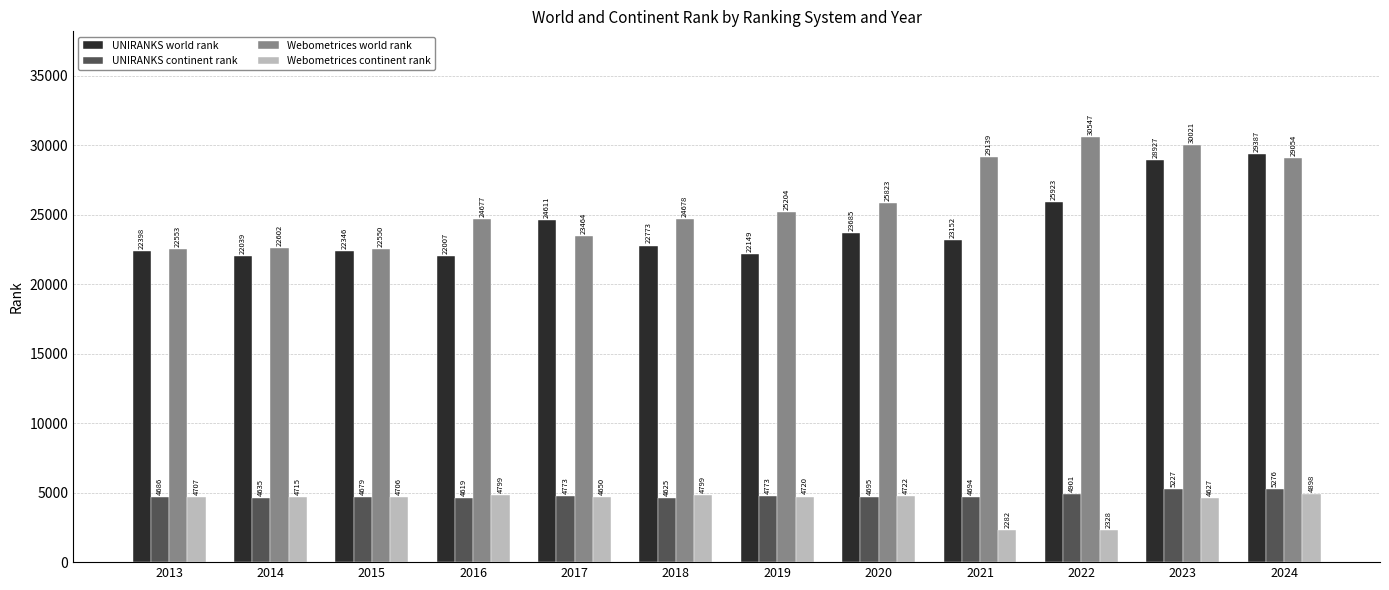

Which series has the largest range (max minus min)?

Webometrices world rank